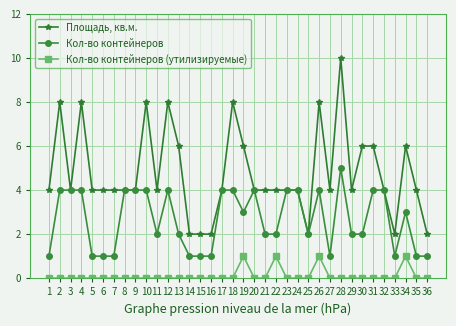

What is the spread (max minus min) of values at 21?

4